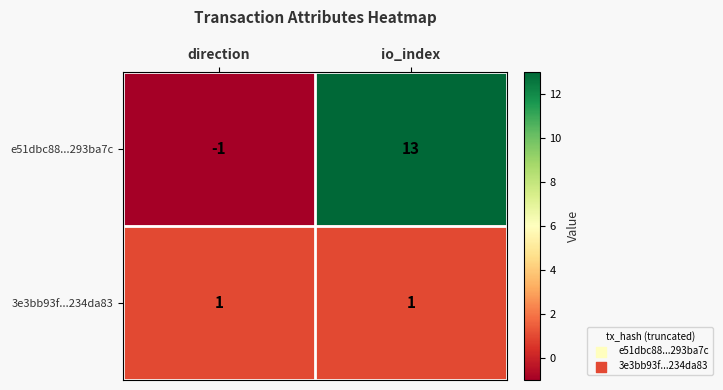

Is it true that e51dbc88...293ba7c equals -1 at direction?

True